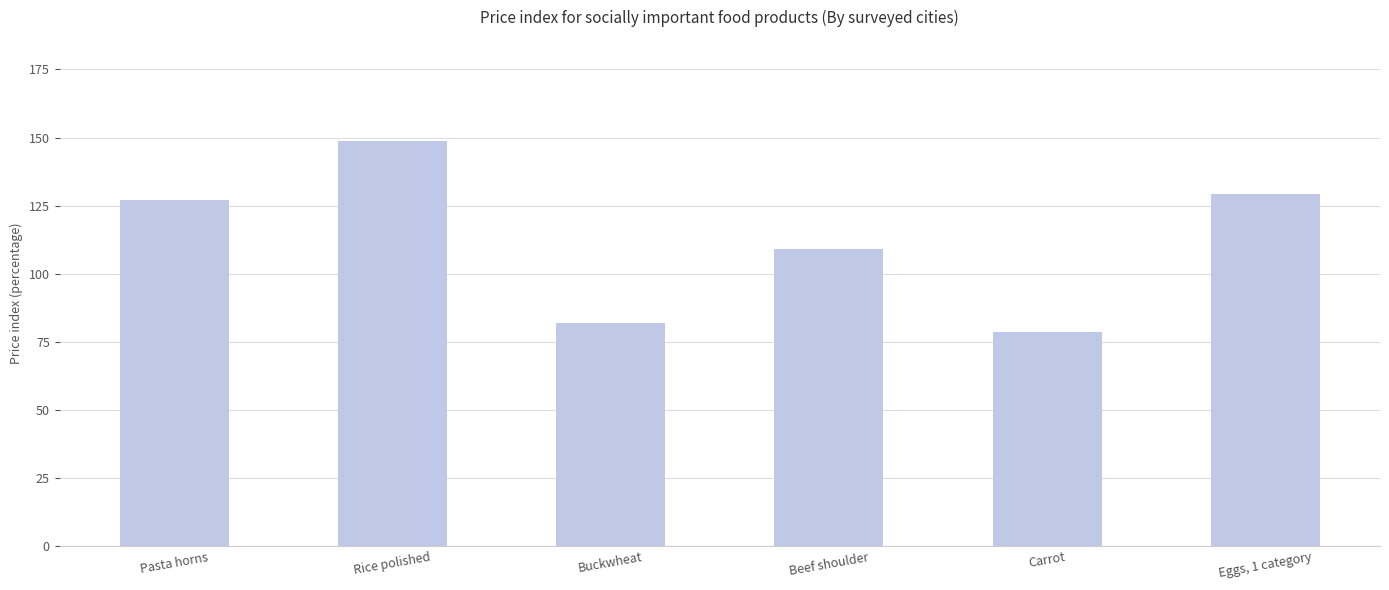

What is the label of the 4th bar from the right?

Buckwheat